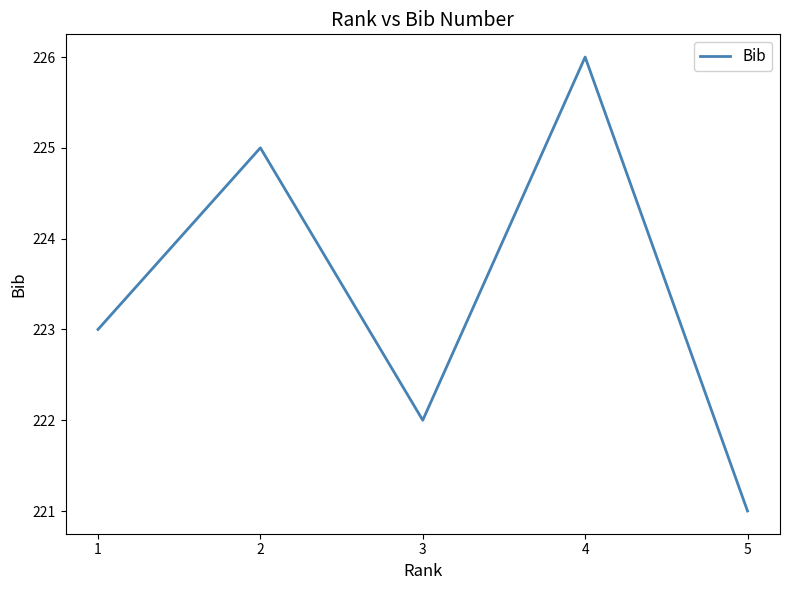

Count the values in the range 222 to 225.

3